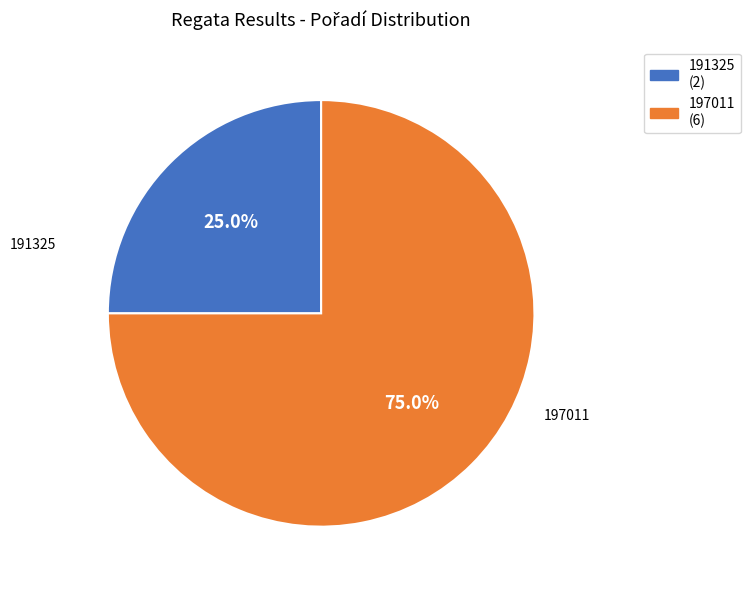

Is it true that 197011 is 83% of the pie?

False